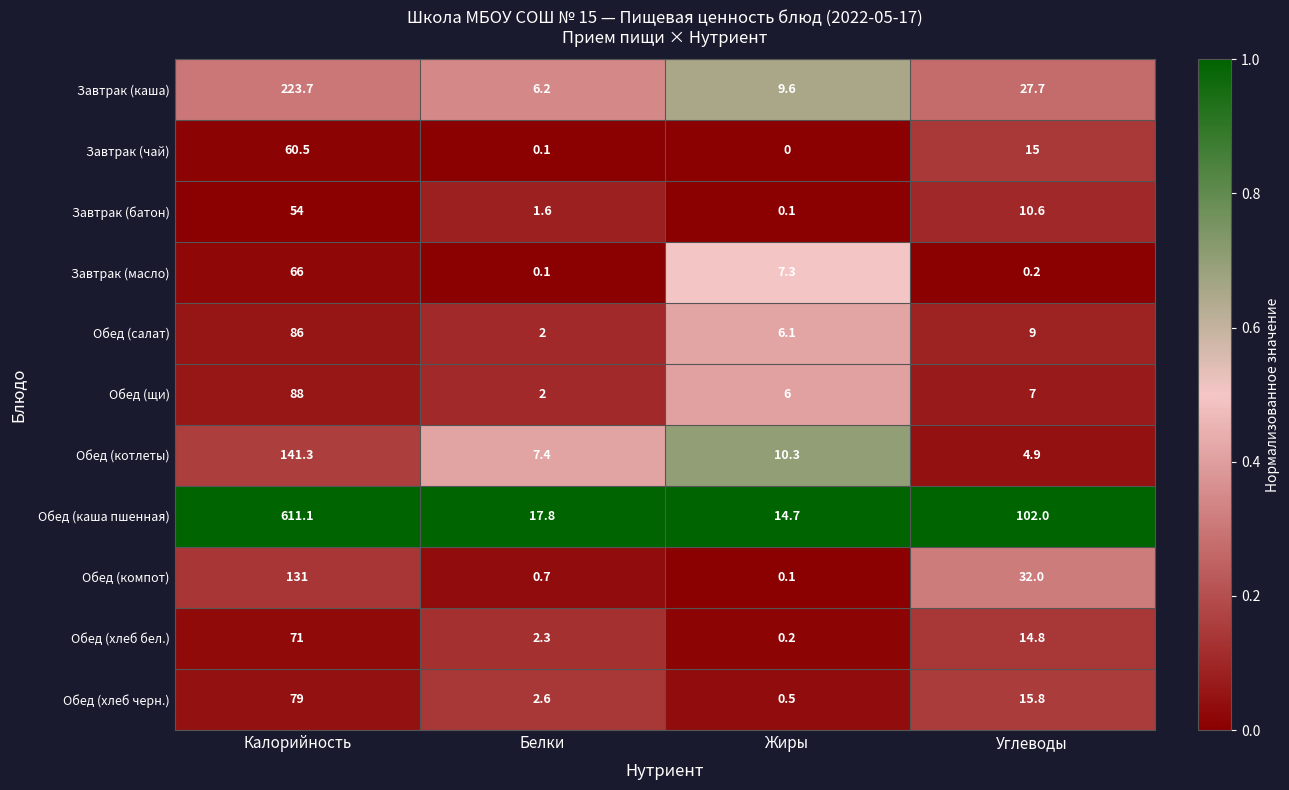

Where does the Завтрак (батон) series first go above 10?

Калорийность